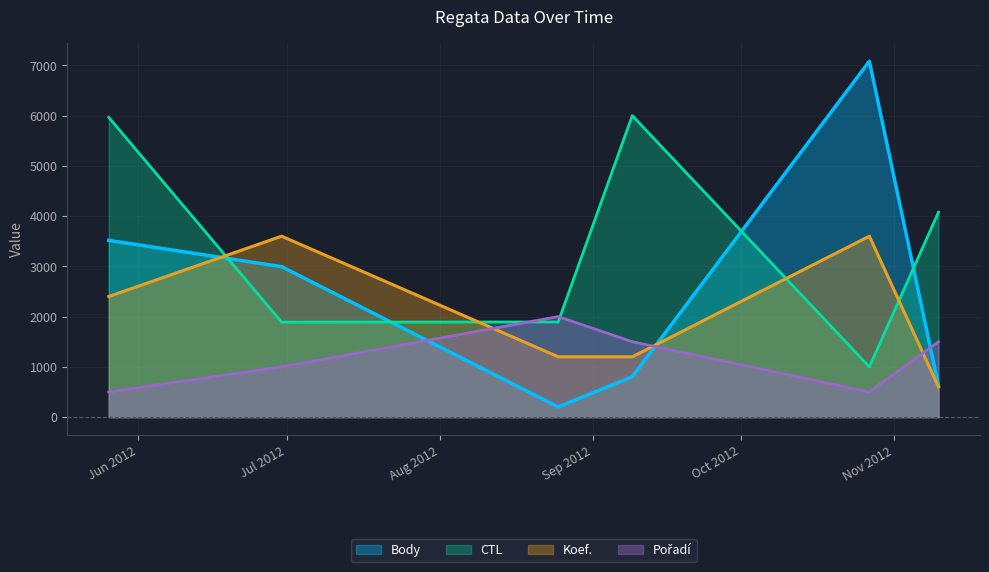

Read the CTL value at 2012-10-27.

1000.0